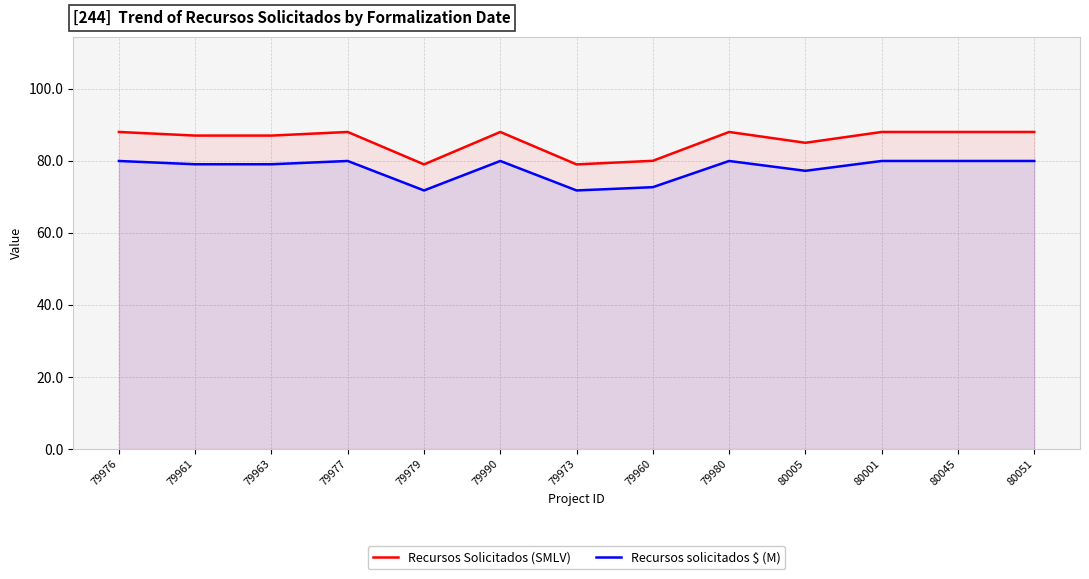

Which category has the lowest value in the Recursos Solicitados (SMLV) series?

79979